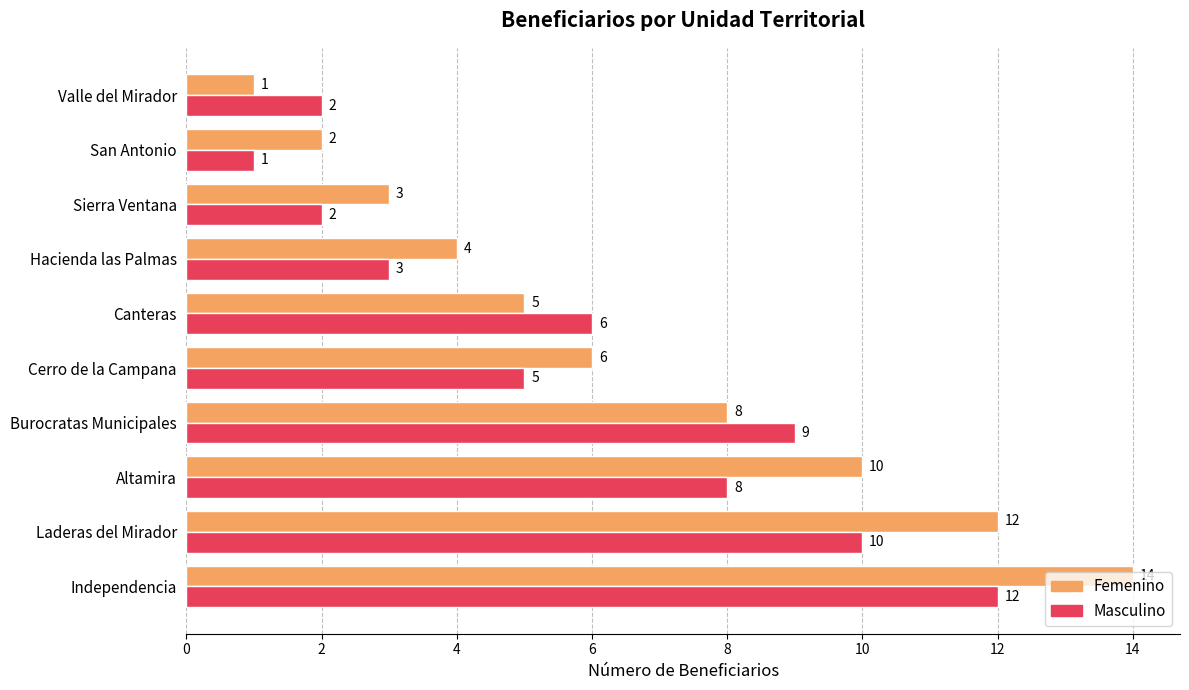

Rank the series by their average value, from highest to lowest.

Femenino, Masculino